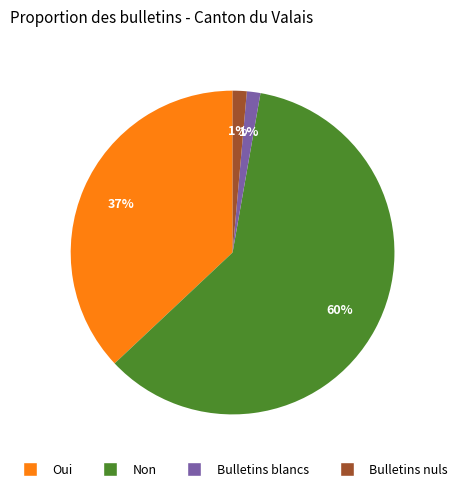

What percentage is the Bulletins blancs slice, to the nearest percent?

1%